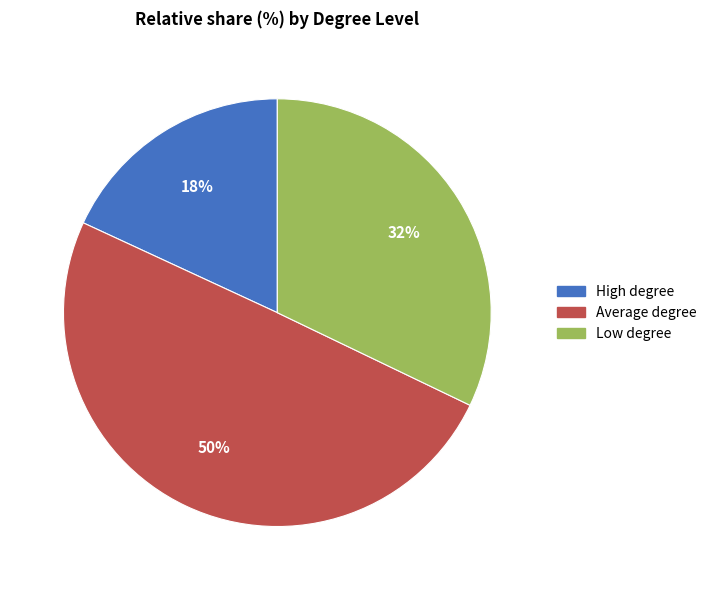

How many slices are in this pie chart?

3